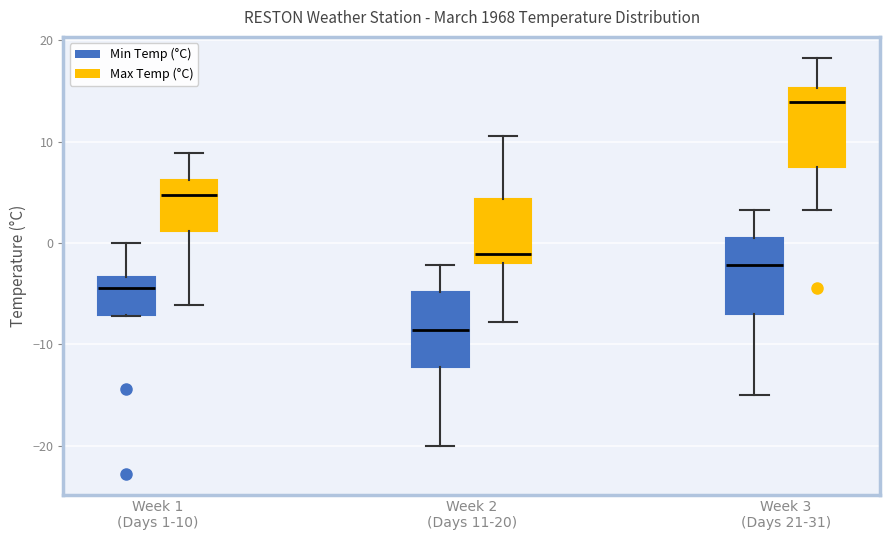

Reading left to right, transcribe this box plot: for each box, give where its median line is, the range the box spans, and where its two whiskers end, as read against the y-axis. The values are not printed on the chart, so give them approximately, as read against the axis.

Week 1 (Days 1-10) (Min Temp (°C)): median -4, box -7 to -3, whiskers -7 to 0
Week 1 (Days 1-10) (Max Temp (°C)): median 5, box 1 to 6, whiskers -6 to 9
Week 2 (Days 11-20) (Min Temp (°C)): median -9, box -12 to -5, whiskers -20 to -2
Week 2 (Days 11-20) (Max Temp (°C)): median -1, box -2 to 4, whiskers -8 to 11
Week 3 (Days 21-31) (Min Temp (°C)): median -2, box -7 to 1, whiskers -15 to 3
Week 3 (Days 21-31) (Max Temp (°C)): median 14, box 8 to 15, whiskers 3 to 18